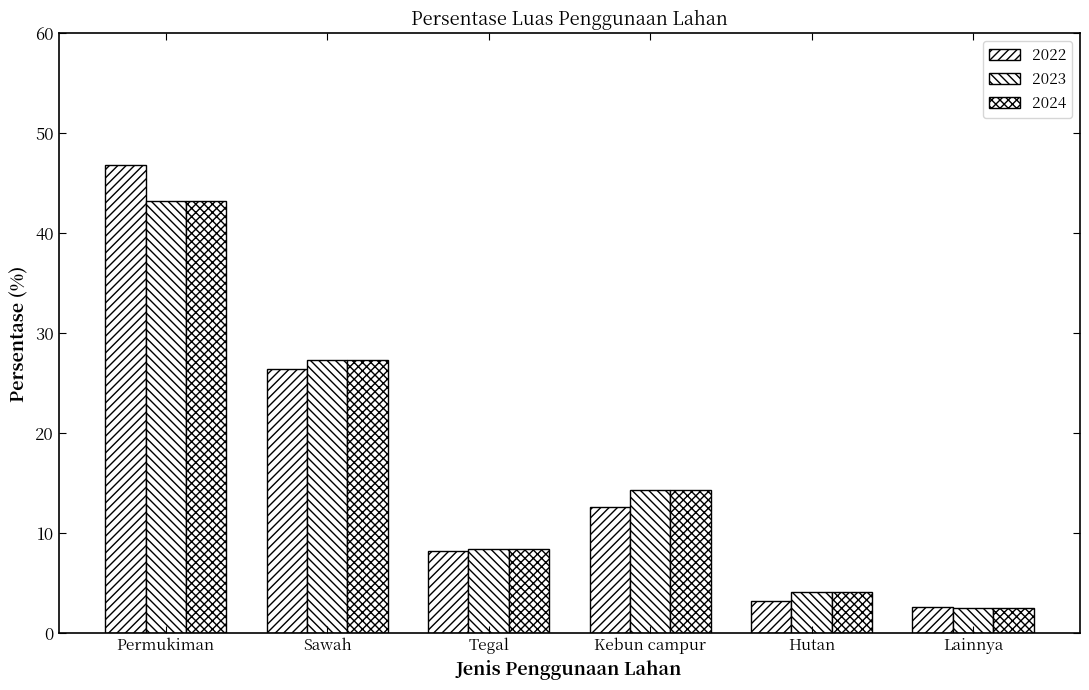

What is the highest value of the 2024 series?

43.2